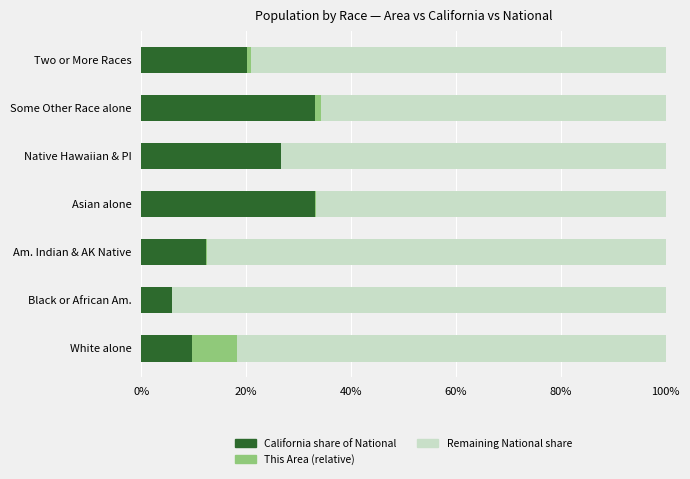

What is the greatest value displayed?

94.1